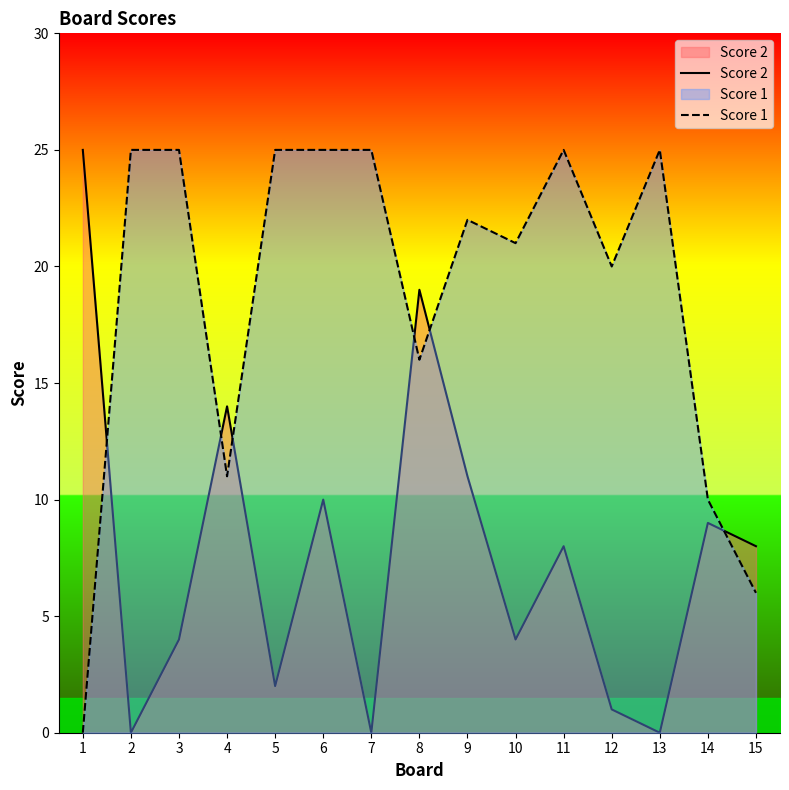

Rank the categories by Score 2 value from highest to lowest.

1, 8, 4, 9, 6, 14, 11, 15, 3, 10, 5, 12, 2, 7, 13